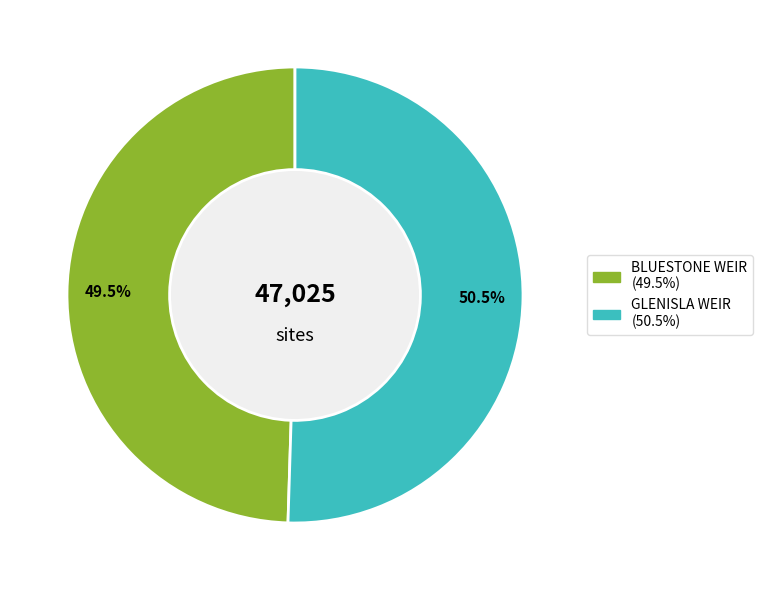

Does BLUESTONE WEIR account for over 50% of the chart?

No